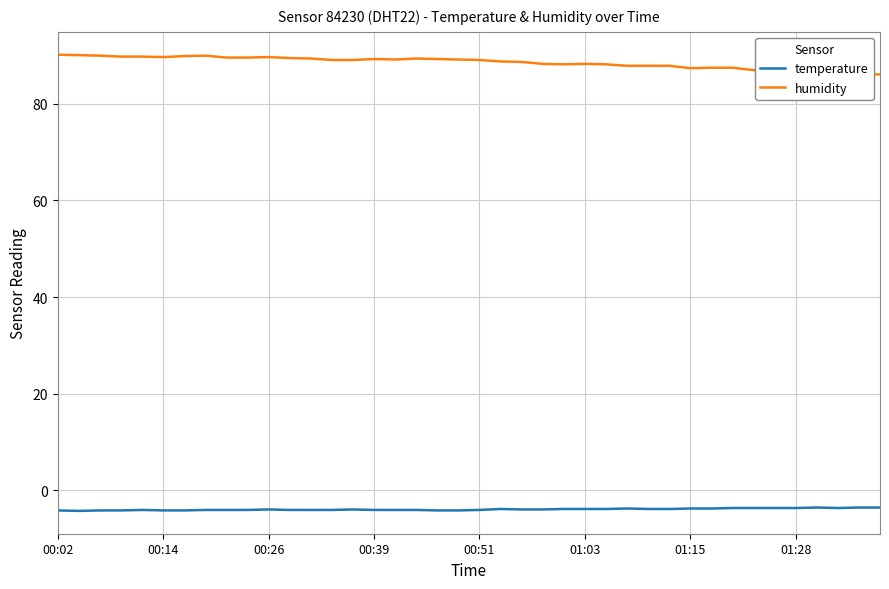

Does the chart have visible grid lines?

Yes